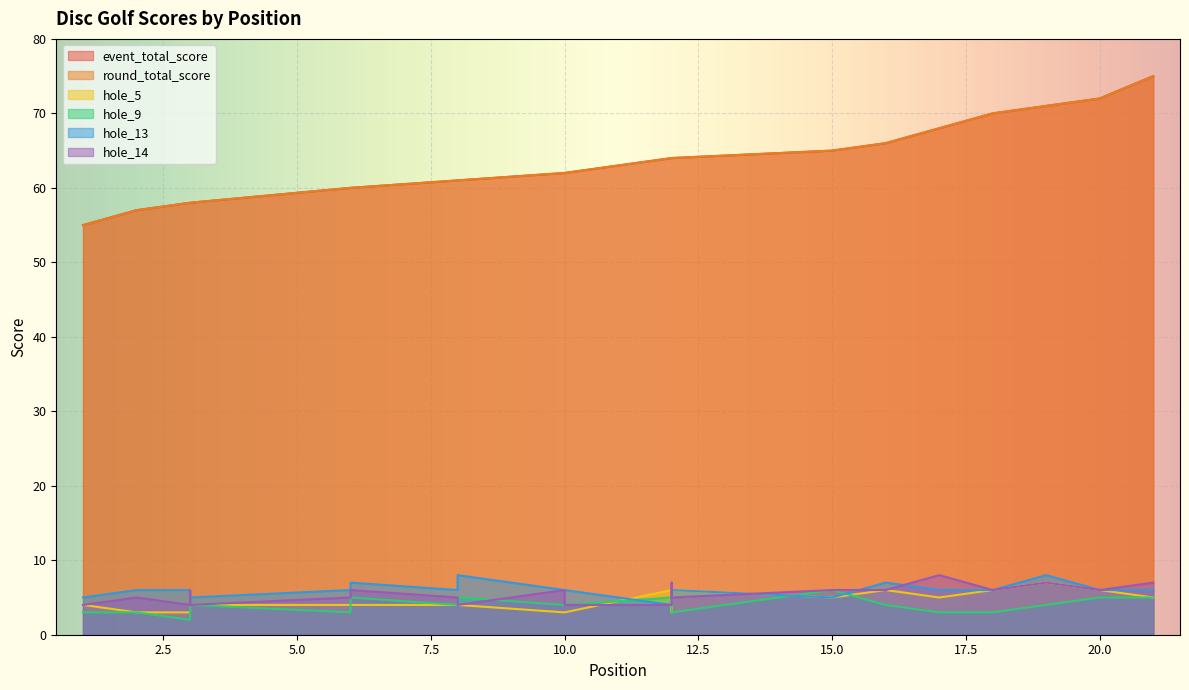

What is the difference between the highest and lowest values at 3?

56